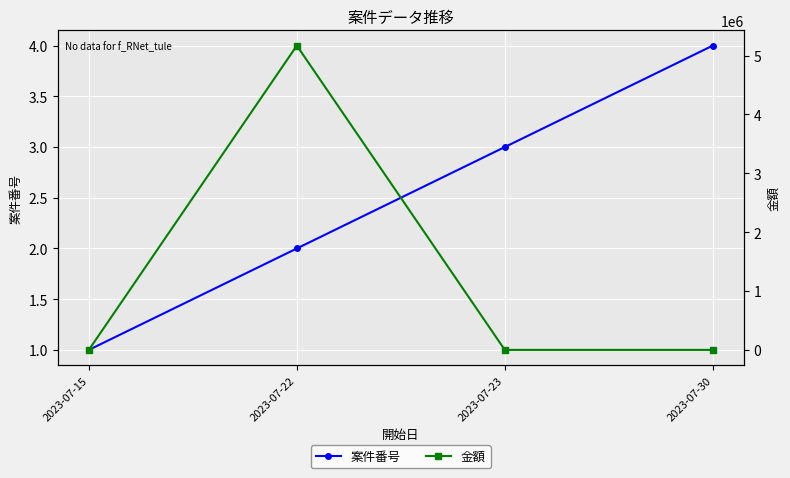

Reading left to right, what are all the values shown in this chart?

案件番号: 1	2	3	4
金額: 0	5170000	0	0